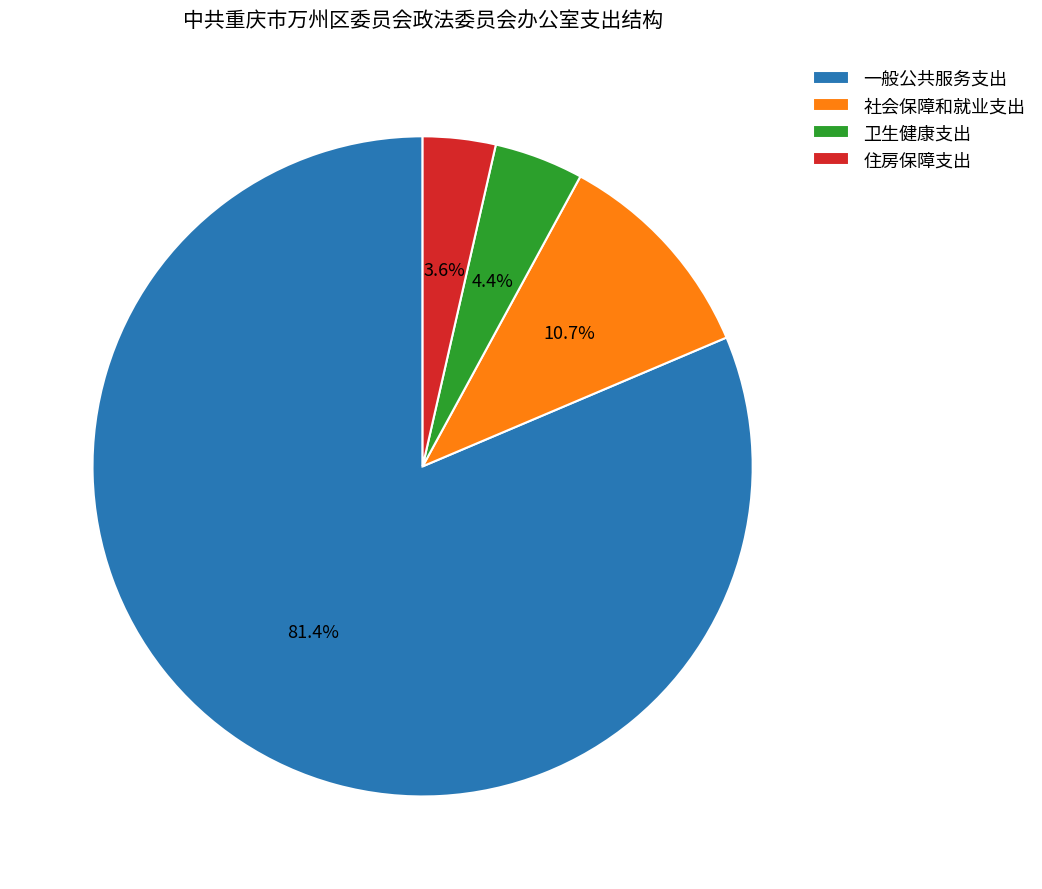

To the nearest percent, what portion does 社会保障和就业支出 represent?

11%